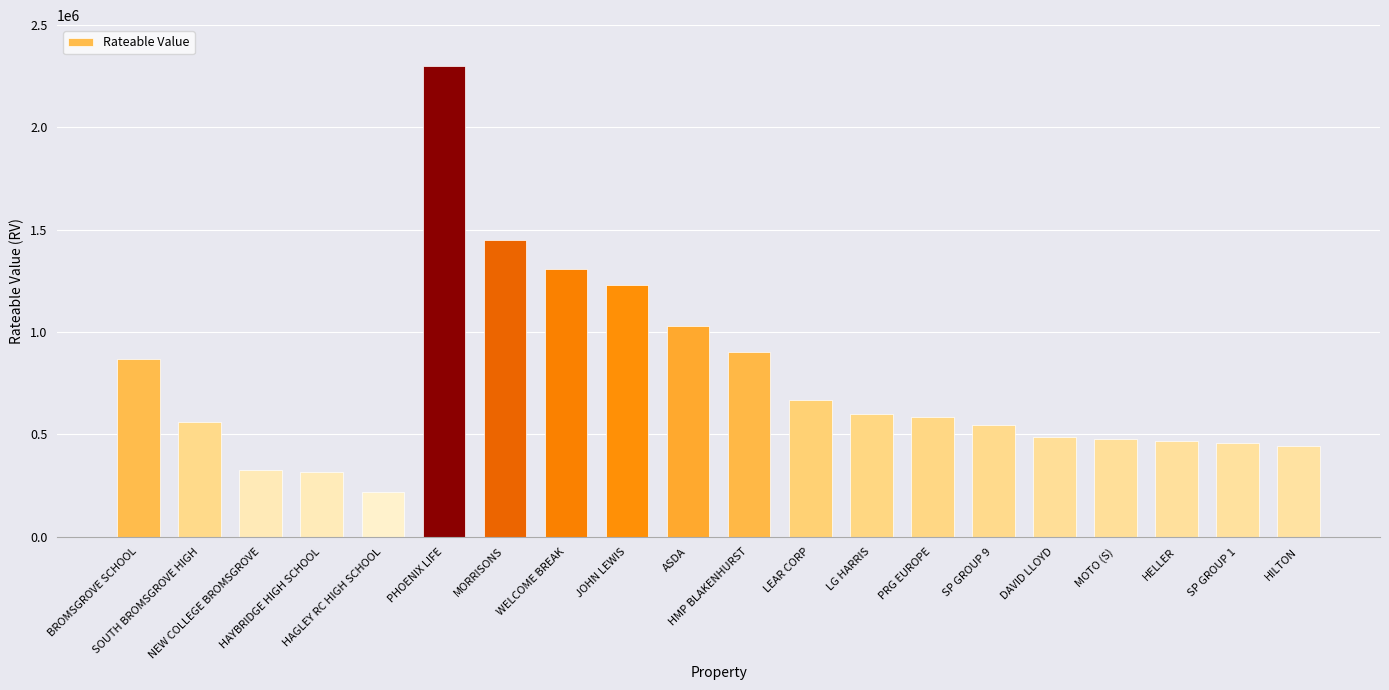

Approximately how many times larger is the value at JOHN LEWIS compared to HMP BLAKENHURST?

1.4